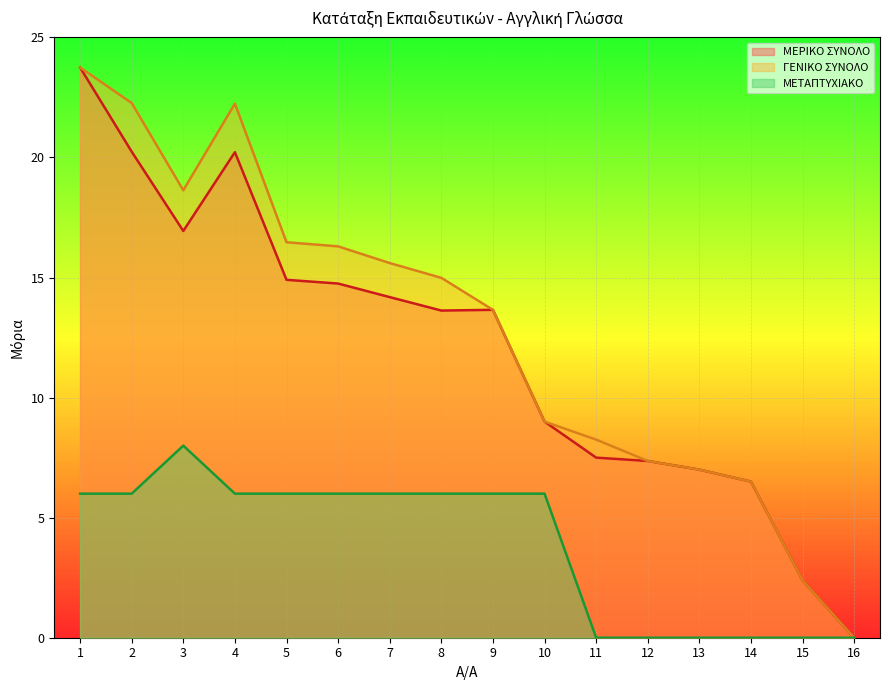

Which has a higher value, 7 or 5?

5